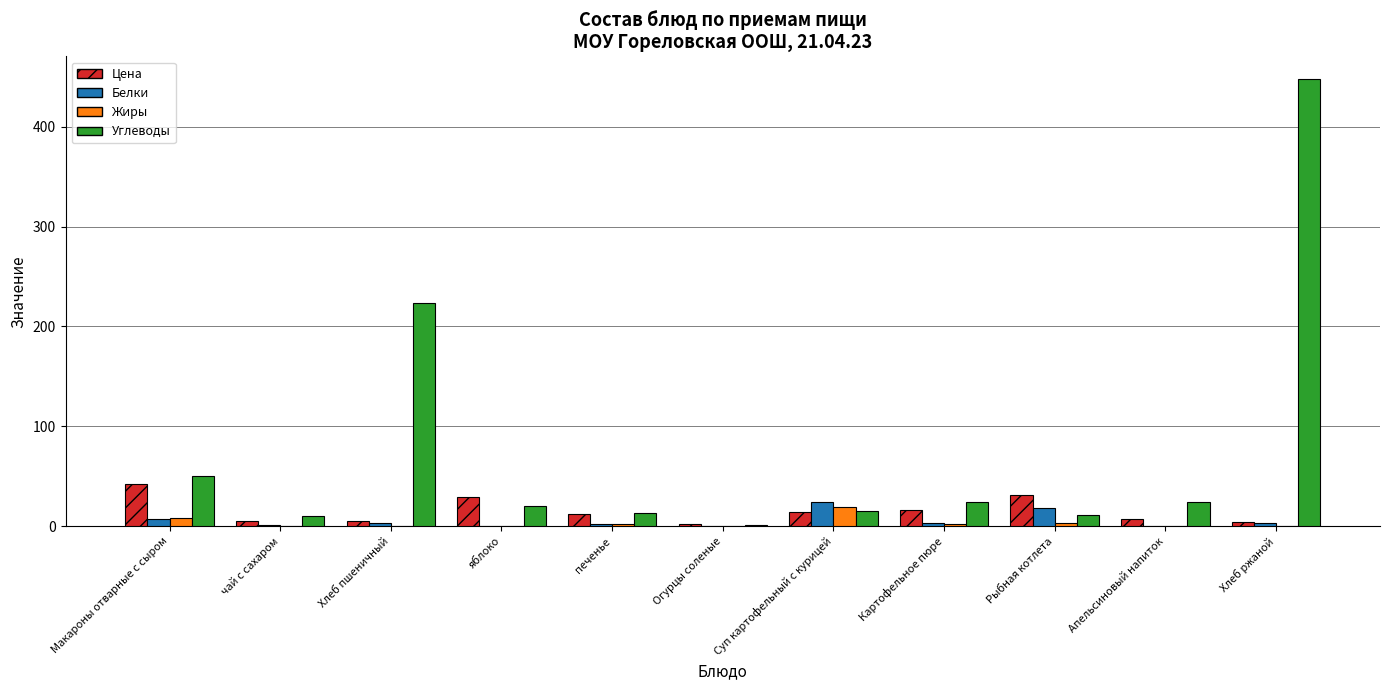

What is the maximum value for Углеводы?

448.0